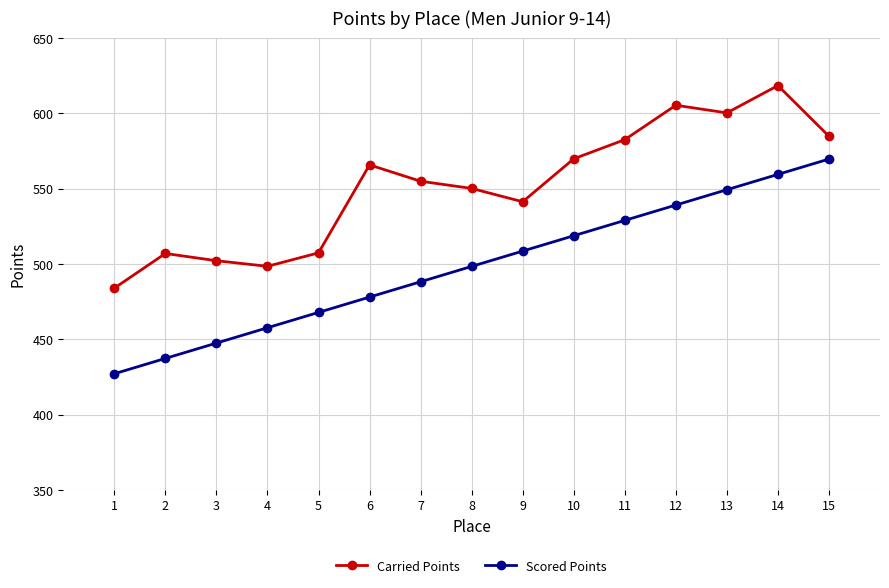

True or false: Carried Points has more than 0 points higher than both neighbors.

True